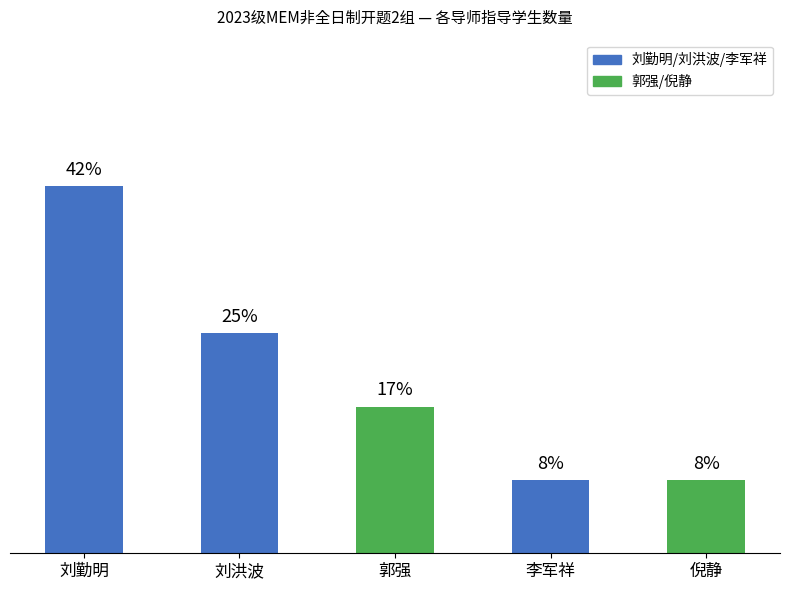

What is the change in value from 刘勤明 to 倪静?

-4